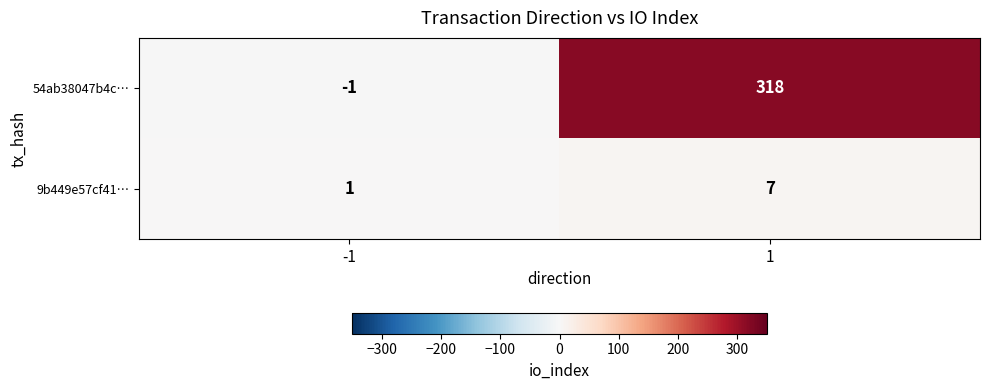

True or false: 9b449e57cf41… has a value of 1 at -1.

True